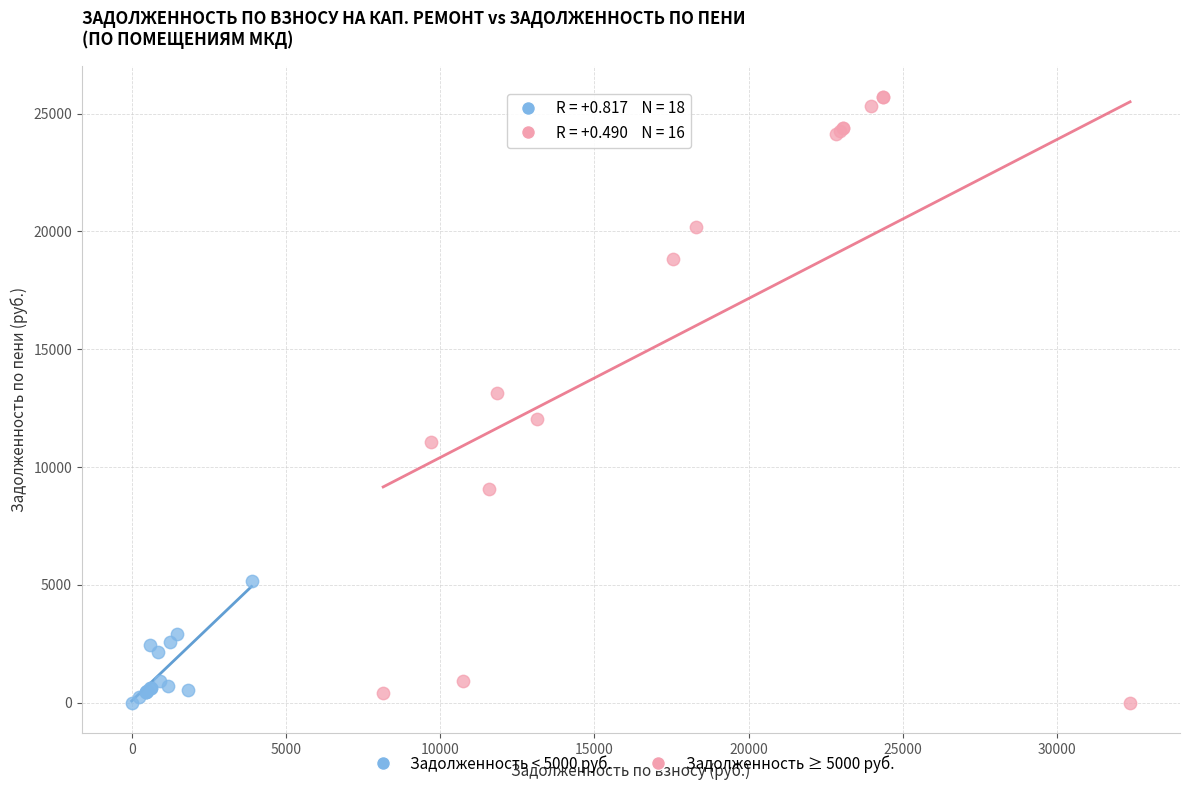

Which series has the largest Y range (max minus min)?

Задолженность ≥ 5000 руб.